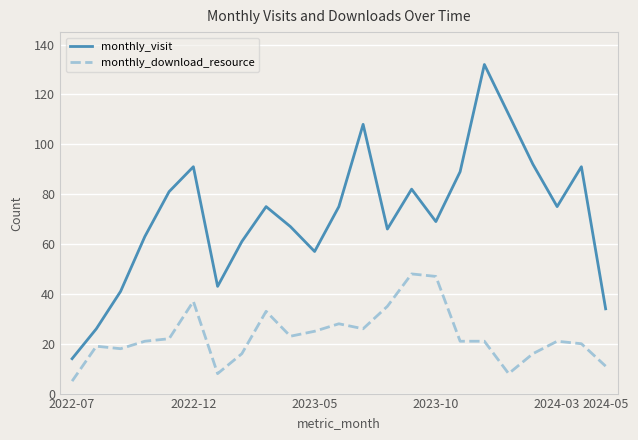

Which series has the largest range (max minus min)?

monthly_visit